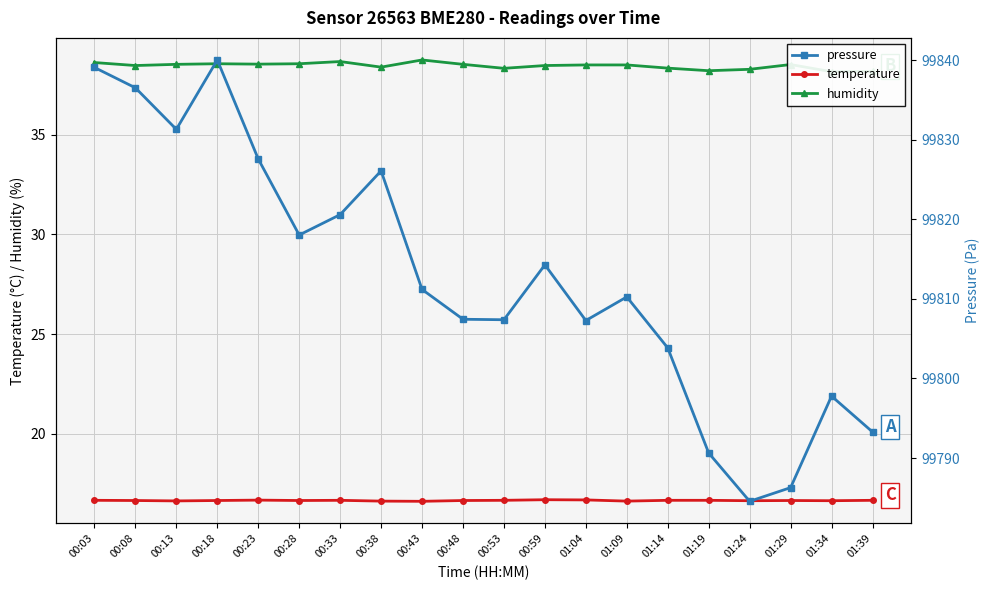

Where is pressure nearest to the value 99812?

00:43